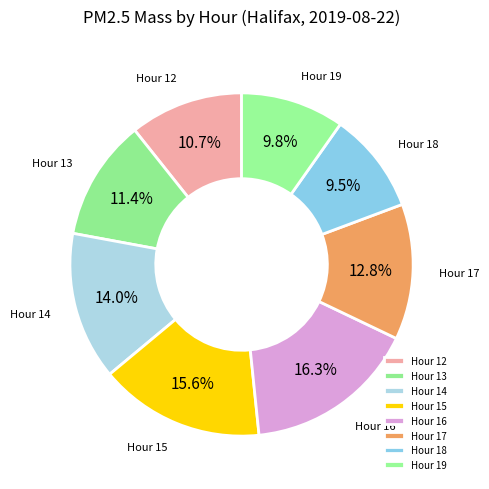

To the nearest percent, what is the difference between the largest and smallest slice percentages?

7%